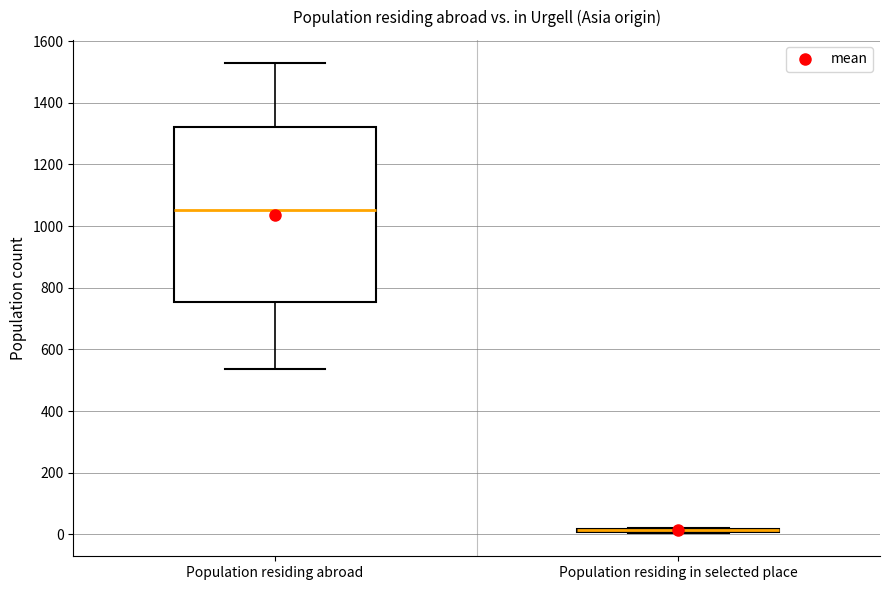

Which box is the tallest, from its lower edge to its upper edge?

Population residing abroad